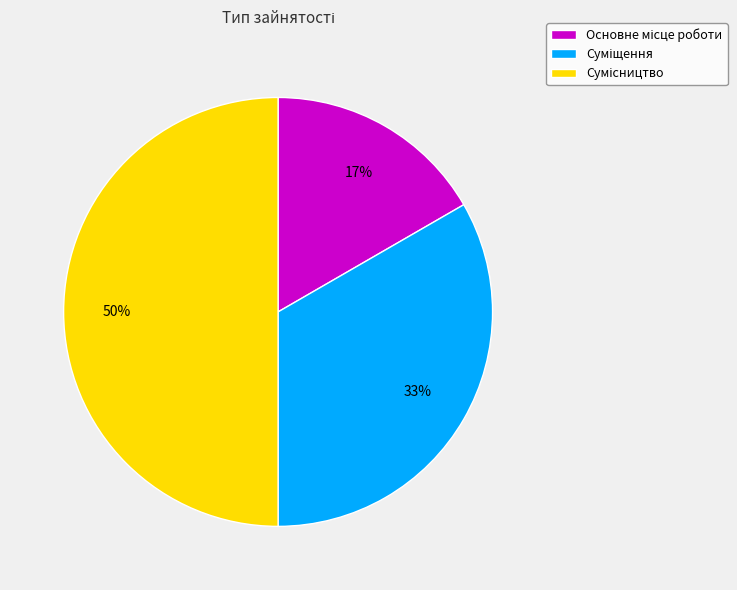

To the nearest percent, what is the difference between the largest and smallest slice percentages?

33%